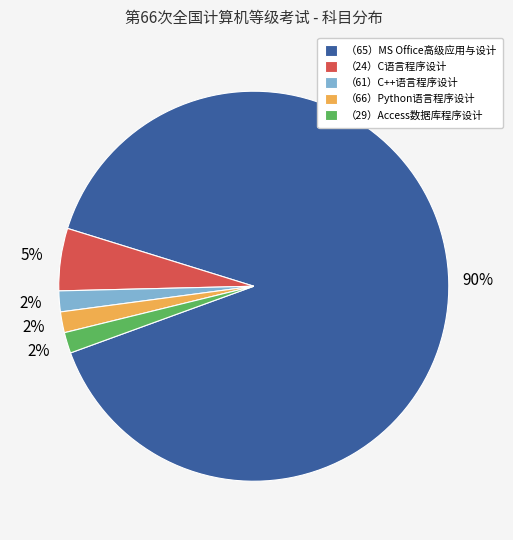

Which category accounts for the majority?

（65）MS Office高级应用与设计